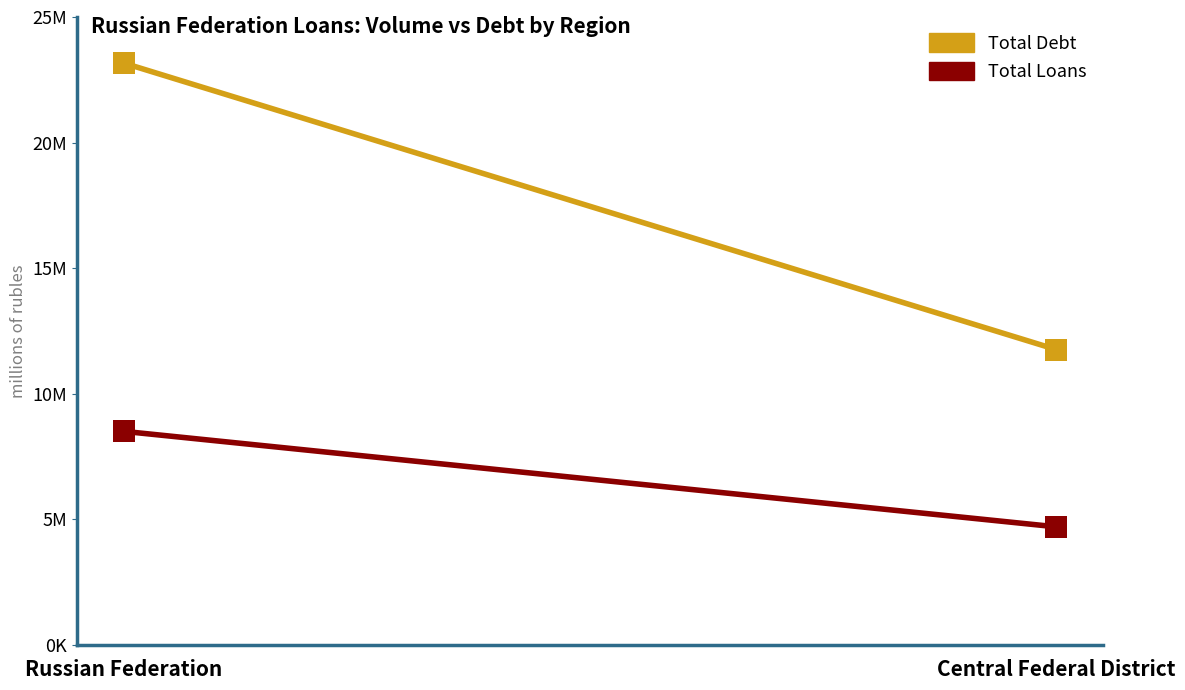

How many categories are shown in the chart?

2